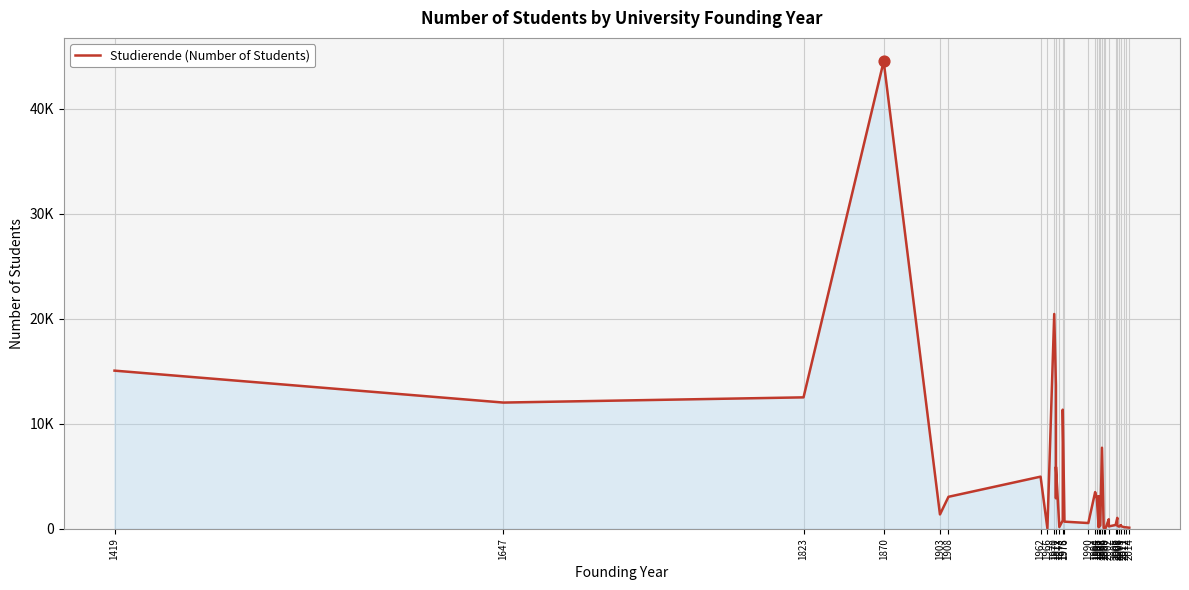

Between 1975 and 1970, which is larger?

1970